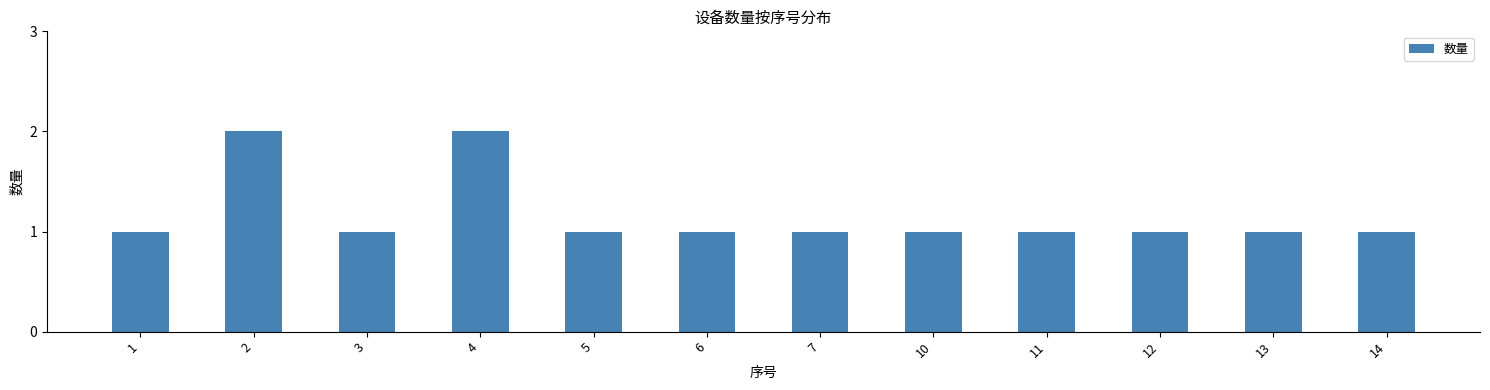

Reading left to right, transcribe all the data shown in this chart.

1	2	1	2	1	1	1	1	1	1	1	1